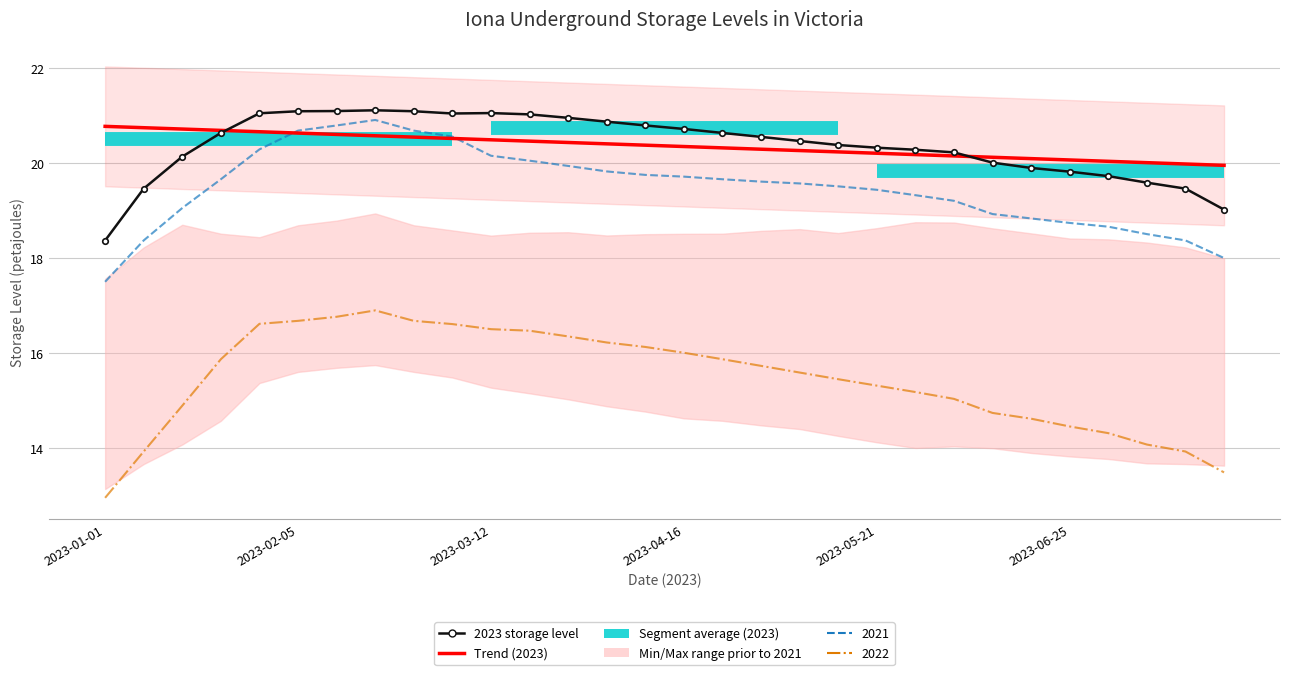

Reading left to right, what are all the values shown in this chart?

2023 storage level: 18.4	19.5	20.1	20.6	21.1	21.1	21.1	21.1	21.1	21.1	21.1	21.0	21.0	20.9	20.8	20.7	20.6	20.6	20.5	20.4	20.3	20.3	20.2	20.0	19.9	19.8	19.7	19.6	19.5	19.0
Trend (2023): 20.8	20.8	20.7	20.7	20.7	20.6	20.6	20.6	20.6	20.5	20.5	20.5	20.4	20.4	20.4	20.4	20.3	20.3	20.3	20.2	20.2	20.2	20.2	20.1	20.1	20.1	20.0	20.0	20.0	20.0